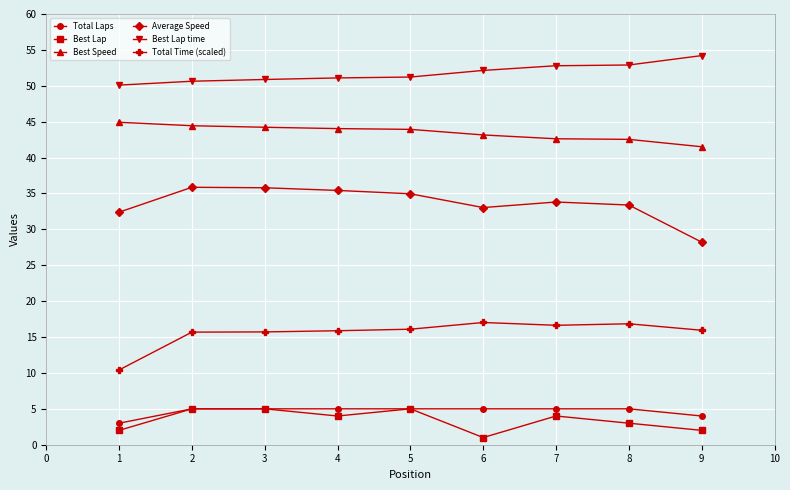

What is the value of the Total Laps point at the 4th from the left?

5.0